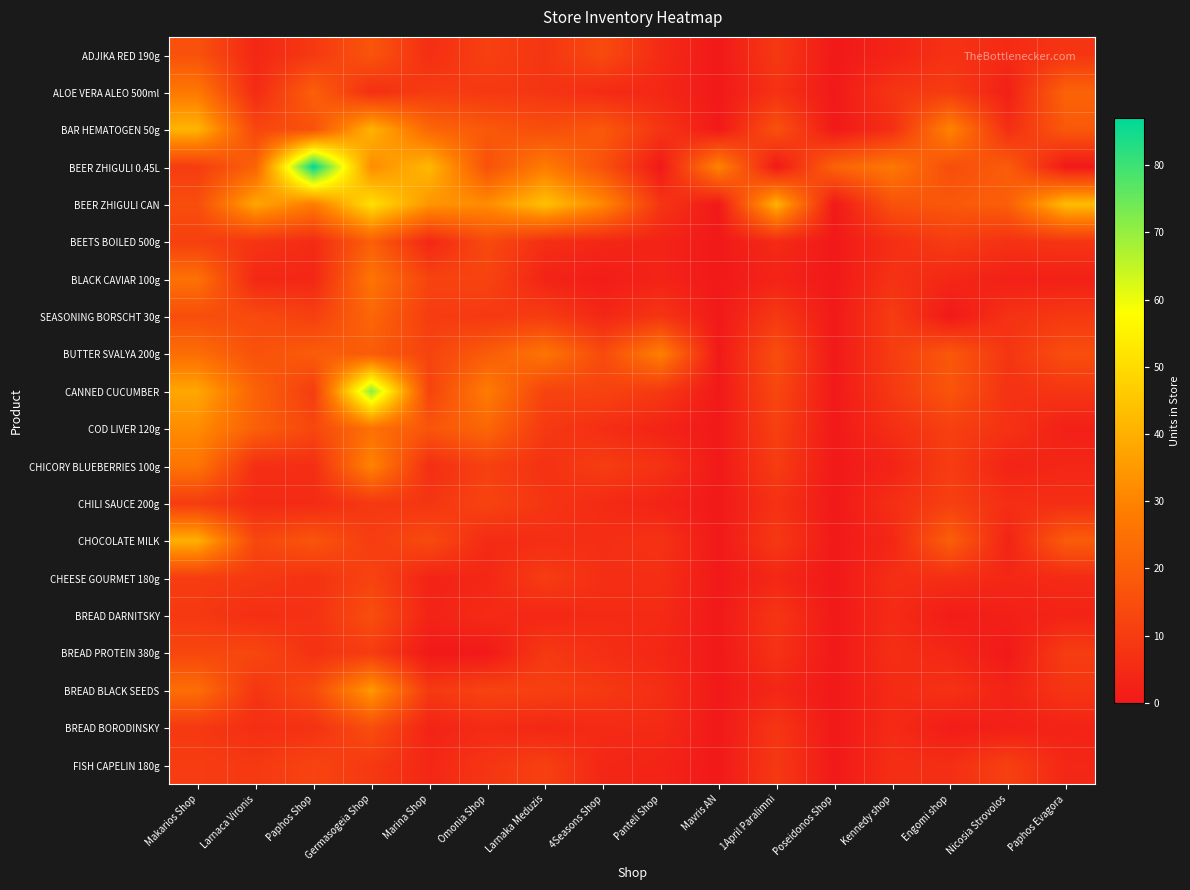

Which series changed the most between Paphos Shop and Nicosia Strovolos?

BEER ZHIGULI 0.45L